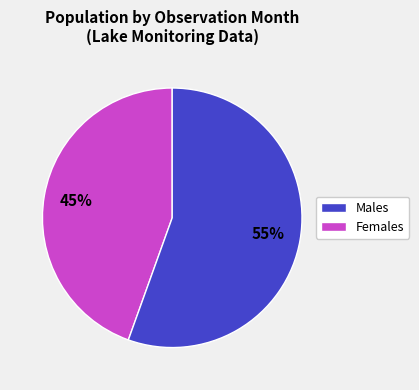

How many slices are in this pie chart?

2